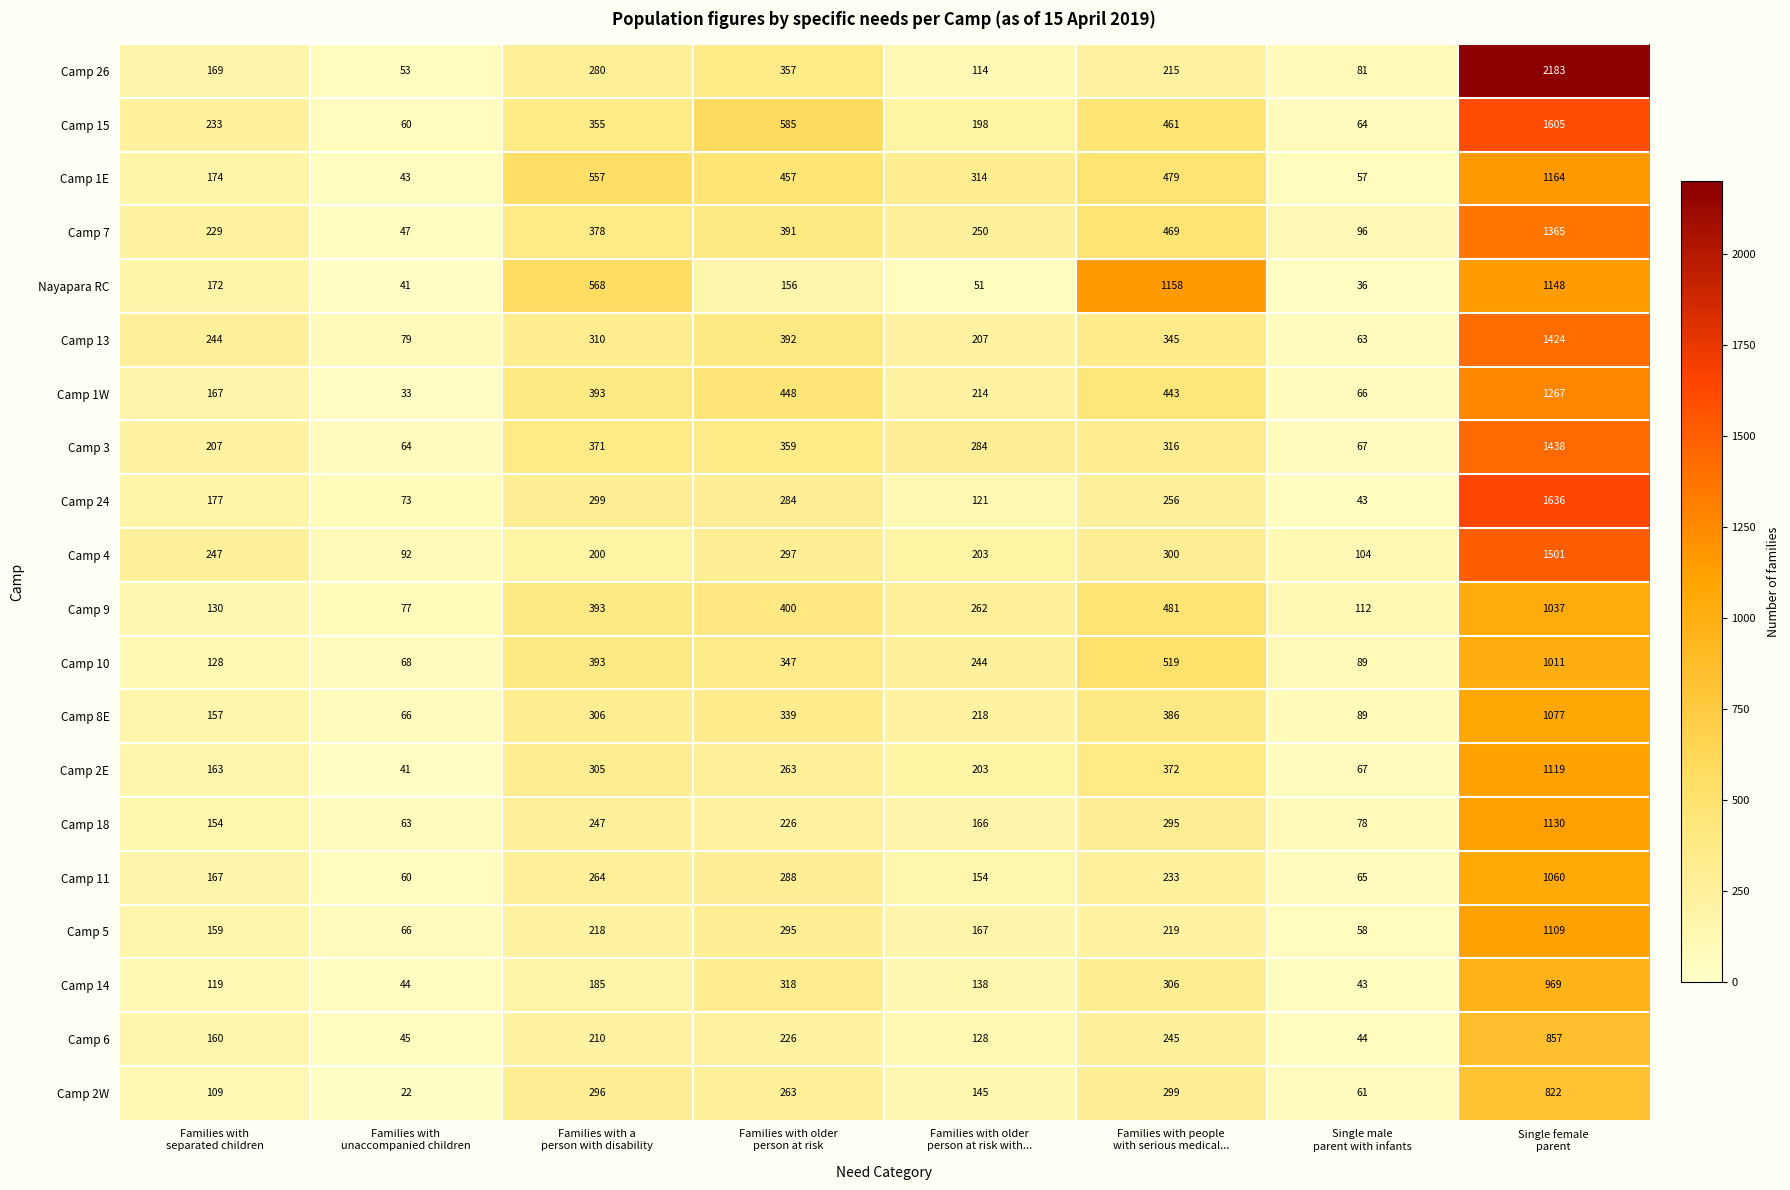

Which series has the largest total across all categories?

Camp 15